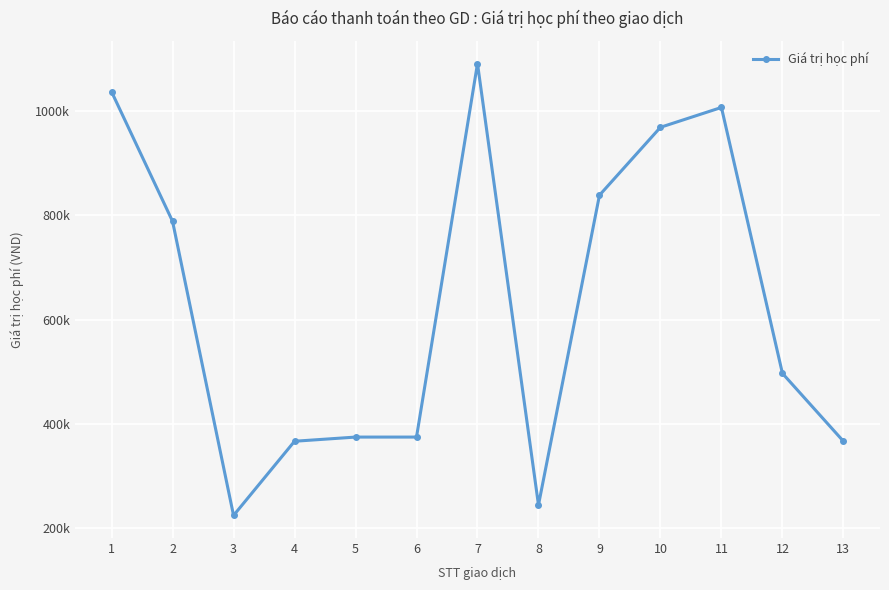

True or false: the data shows 1695094 at 10.

False